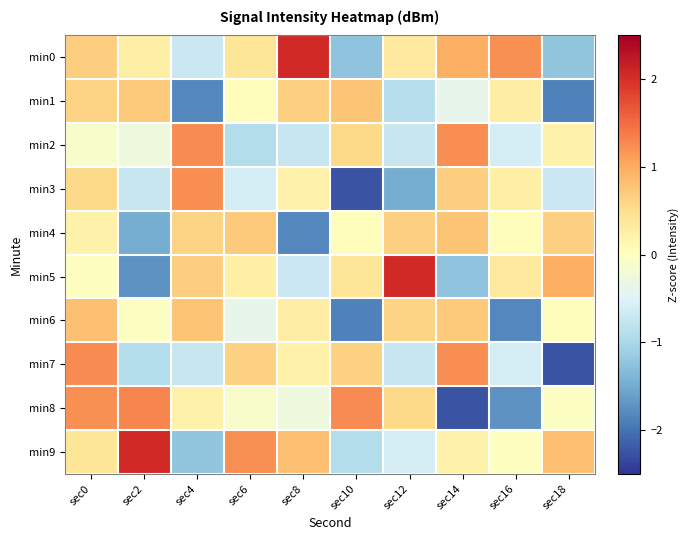

Reading left to right, list all the values displayed in this chart.

min0: sec0=0.7	sec2=0.3	sec4=-0.7	sec6=0.4	sec8=2.1	sec10=-1.2	sec12=0.3	sec14=1.0	sec16=1.2	sec18=-1.2
min1: sec0=0.6	sec2=0.7	sec4=-1.8	sec6=0.0	sec8=0.6	sec10=0.8	sec12=-0.9	sec14=-0.4	sec16=0.3	sec18=-1.9
min2: sec0=-0.1	sec2=-0.3	sec4=1.3	sec6=-0.9	sec8=-0.7	sec10=0.6	sec12=-0.7	sec14=1.2	sec16=-0.6	sec18=0.2
min3: sec0=0.6	sec2=-0.7	sec4=1.2	sec6=-0.6	sec8=0.2	sec10=-2.3	sec12=-1.5	sec14=0.7	sec16=0.3	sec18=-0.7
min4: sec0=0.2	sec2=-1.5	sec4=0.6	sec6=0.7	sec8=-1.8	sec10=0.0	sec12=0.6	sec14=0.8	sec16=0.0	sec18=0.6
min5: sec0=-0.0	sec2=-1.7	sec4=0.7	sec6=0.3	sec8=-0.7	sec10=0.4	sec12=2.1	sec14=-1.2	sec16=0.3	sec18=1.0
min6: sec0=0.8	sec2=-0.0	sec4=0.8	sec6=-0.4	sec8=0.3	sec10=-1.9	sec12=0.6	sec14=0.7	sec16=-1.8	sec18=0.0
min7: sec0=1.3	sec2=-0.9	sec4=-0.7	sec6=0.6	sec8=0.2	sec10=0.6	sec12=-0.7	sec14=1.2	sec16=-0.6	sec18=-2.3
min8: sec0=1.2	sec2=1.3	sec4=0.2	sec6=-0.1	sec8=-0.3	sec10=1.3	sec12=0.6	sec14=-2.3	sec16=-1.7	sec18=-0.0
min9: sec0=0.4	sec2=2.1	sec4=-1.2	sec6=1.2	sec8=0.8	sec10=-0.9	sec12=-0.6	sec14=0.2	sec16=-0.0	sec18=0.8